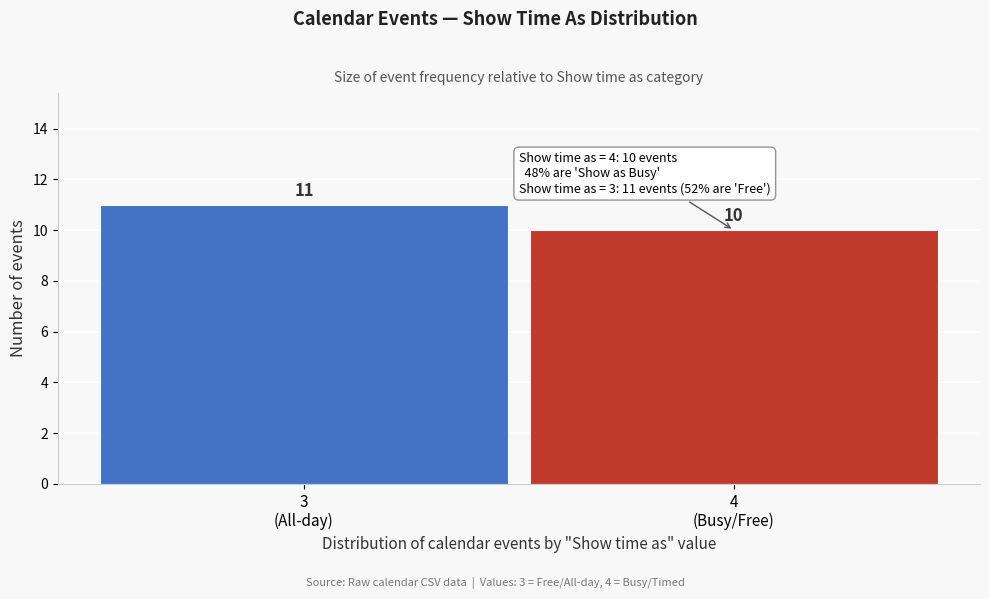

Reading left to right, transcribe all the data shown in this chart.

11	10